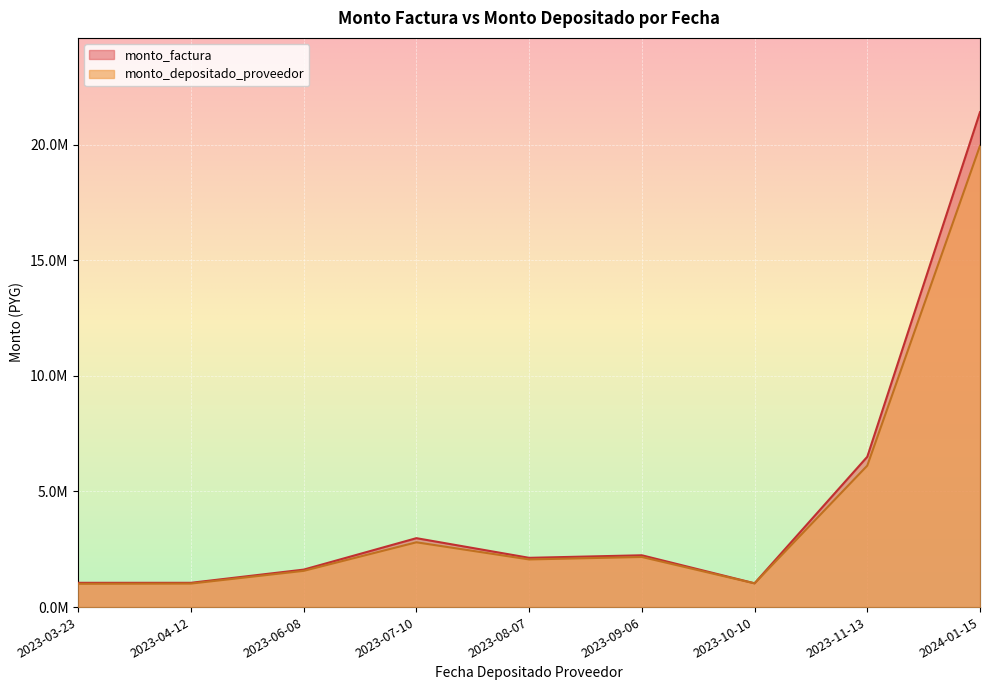

What is the maximum value for monto_depositado_proveedor?

19944800